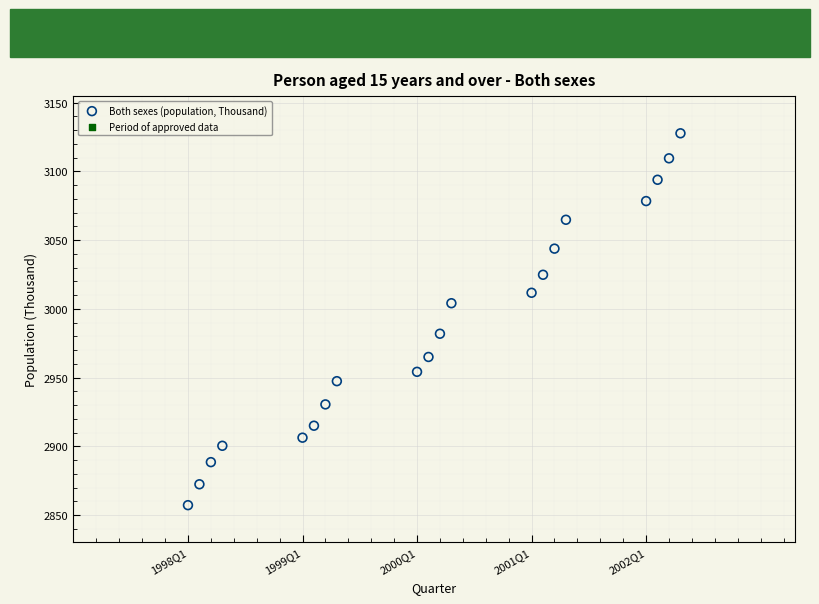

What is the range of X values (max minus min)?

43.0